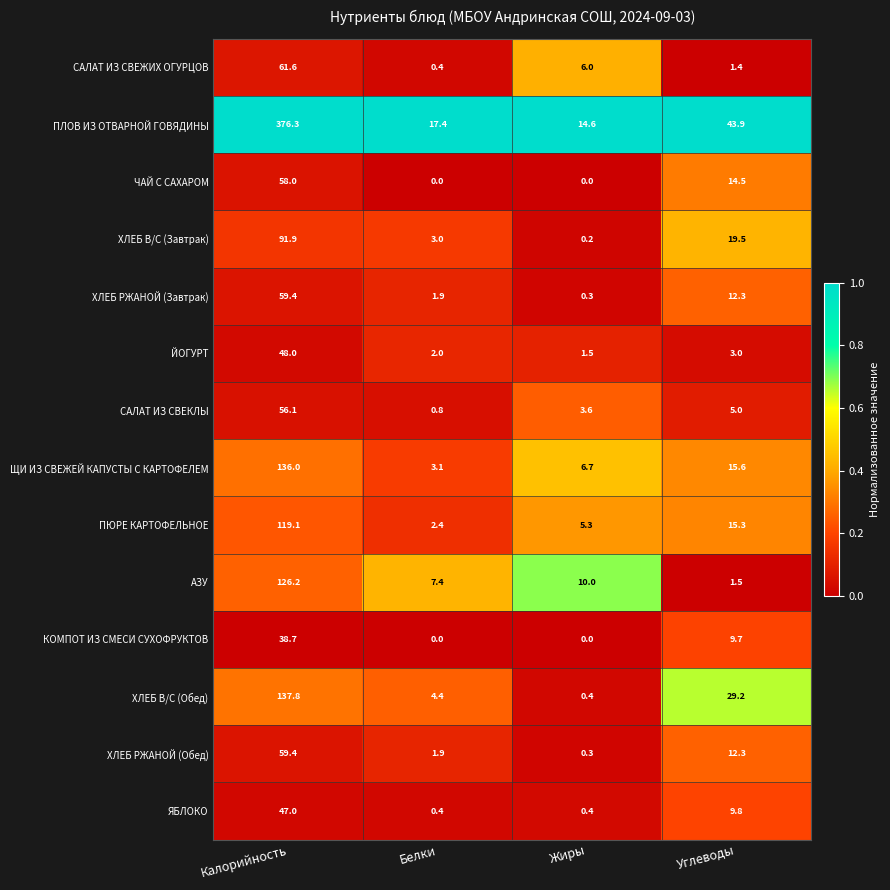

What is the sum of all АЗУ values?

145.1